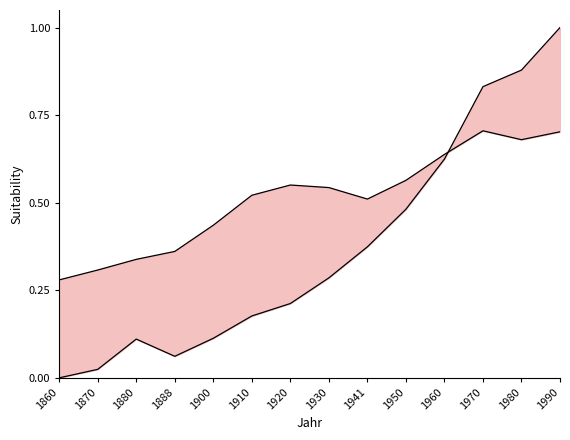

Between 1880 and 1860, which is larger?

1880